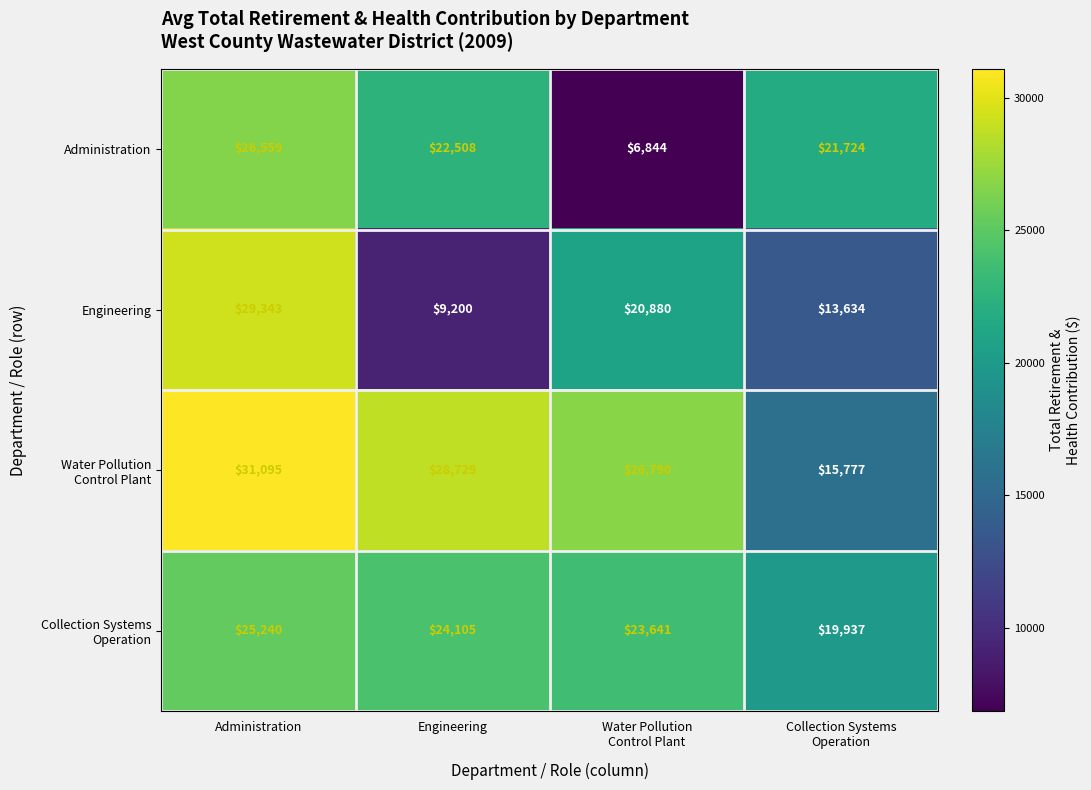

How many categories are shown in the chart?

4